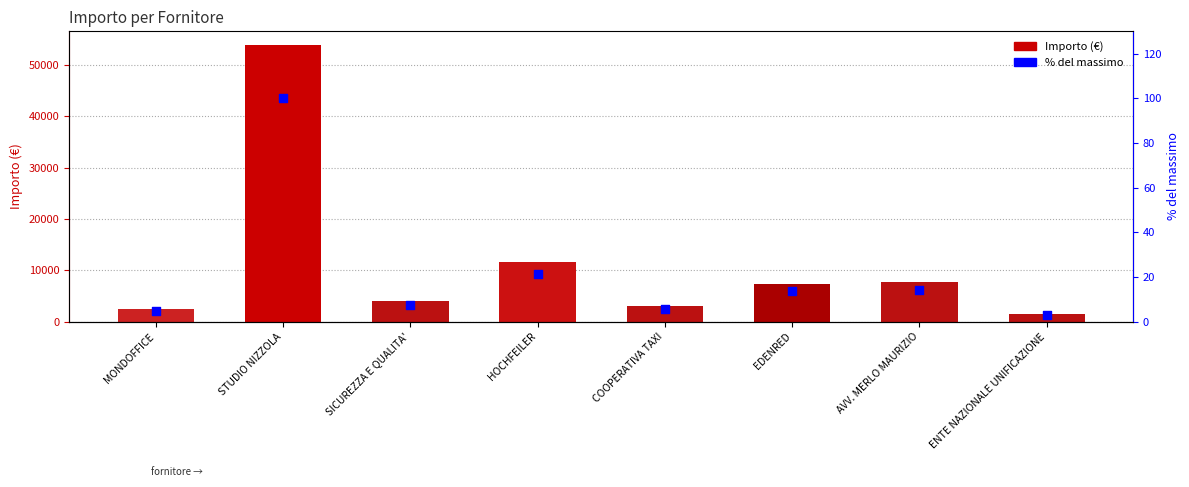

At how many categories does at least one series exceed 32044?

1